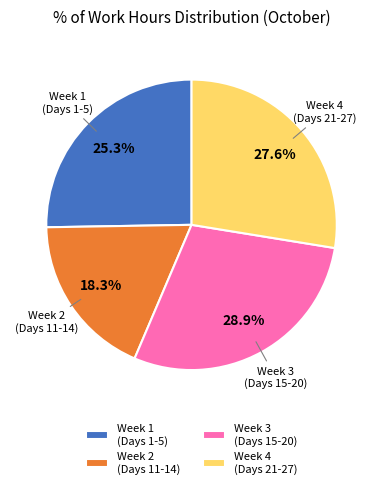

To the nearest percent, what is the average slice percentage?

25%